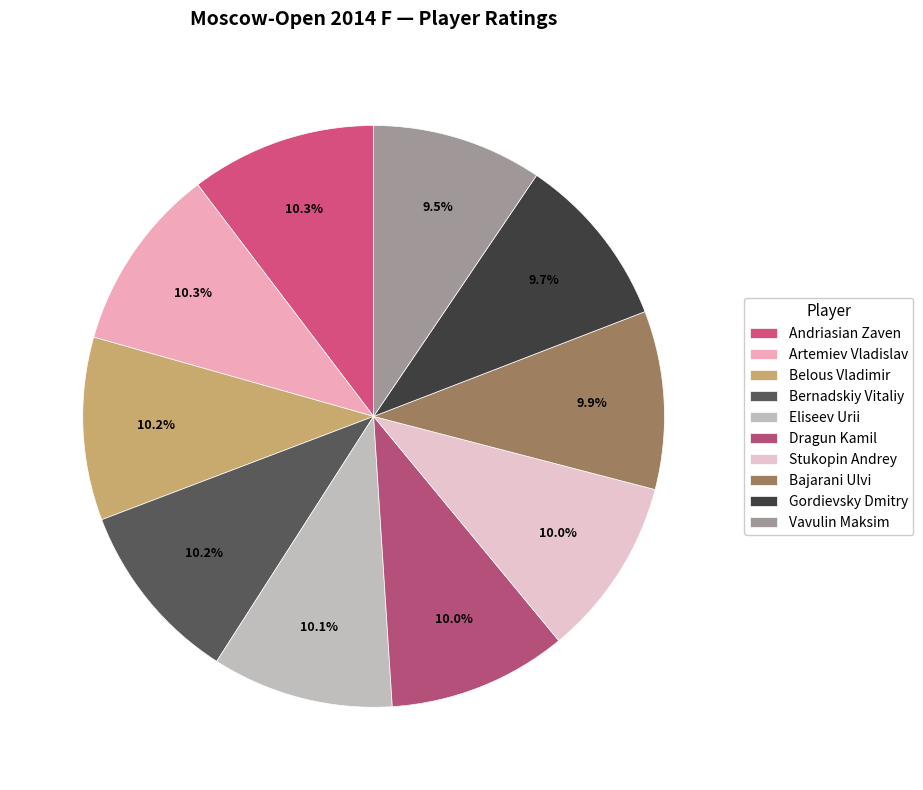

Combined, do Belous Vladimir and Gordievsky Dmitry account for over 50%?

No